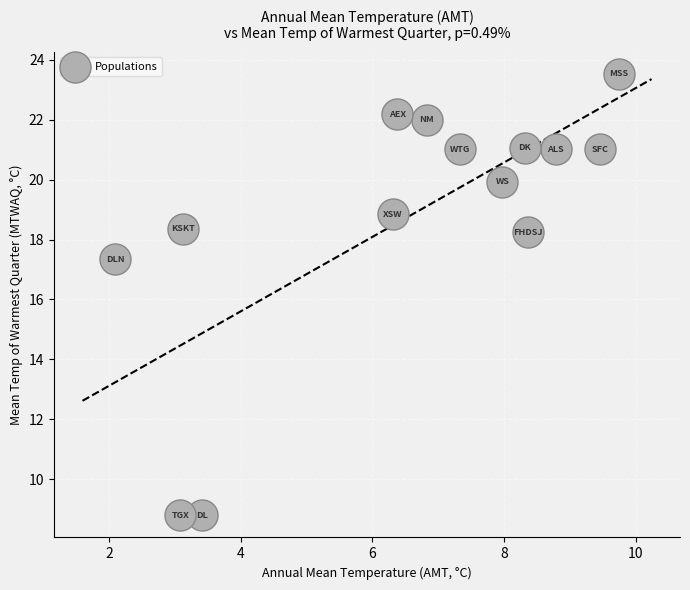

What is the range of Y values (max minus min)?

14.7